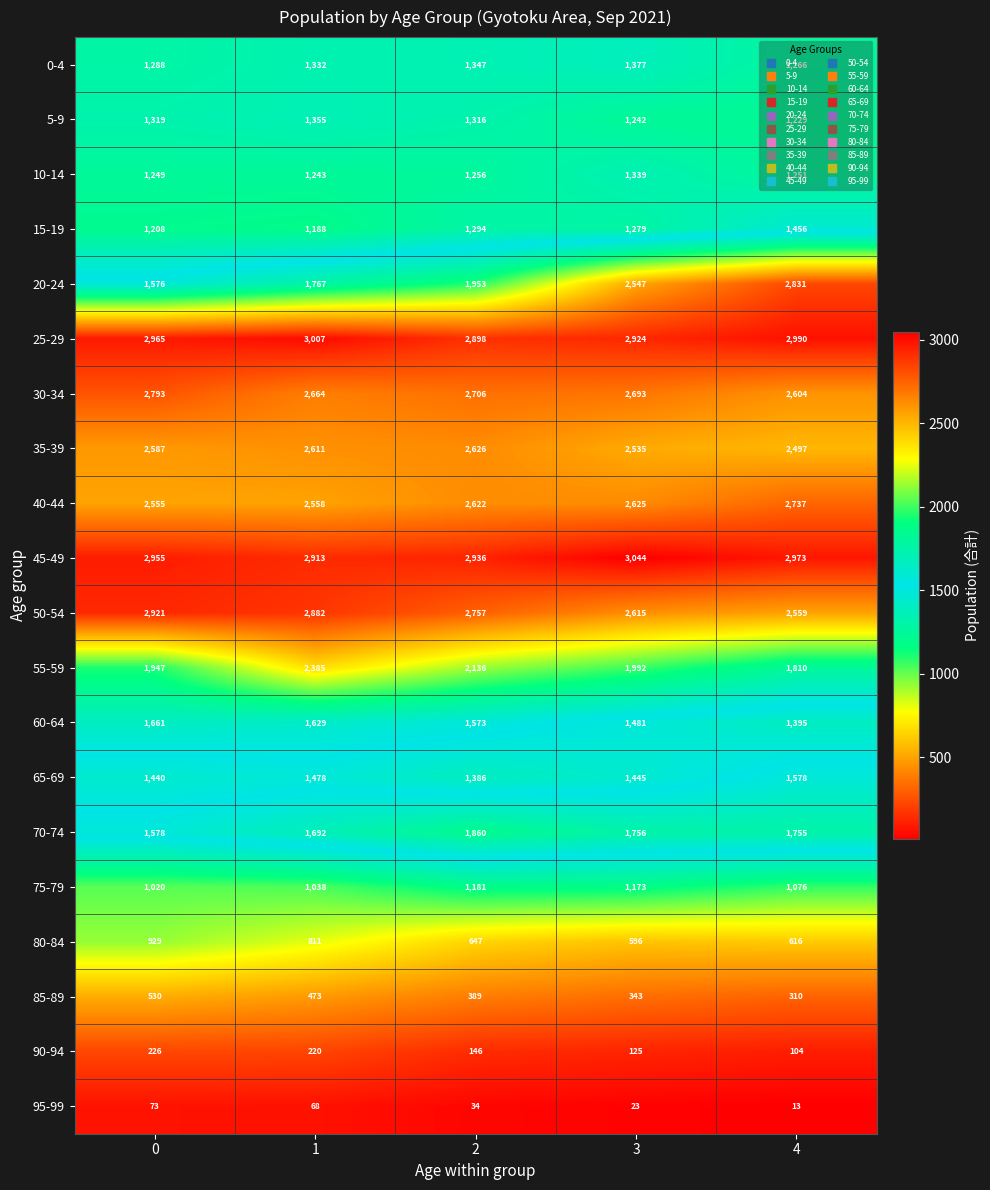

True or false: 20-24 has a value of 426 at 2.

False